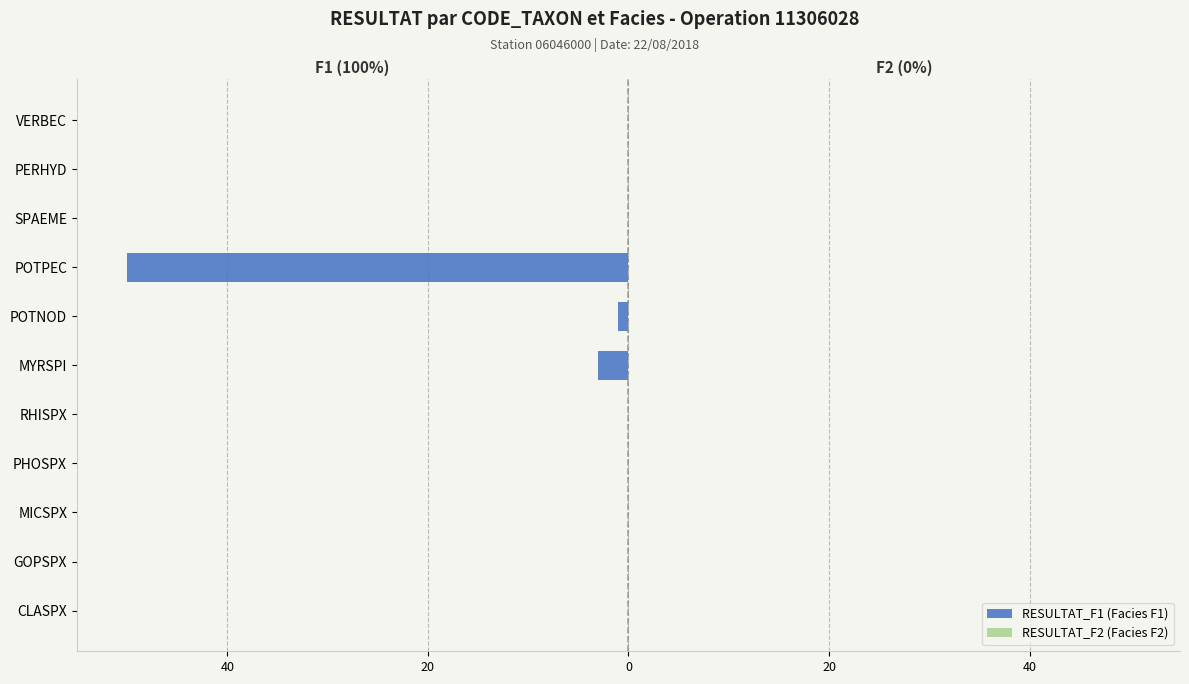

Are the bars horizontal?

Yes